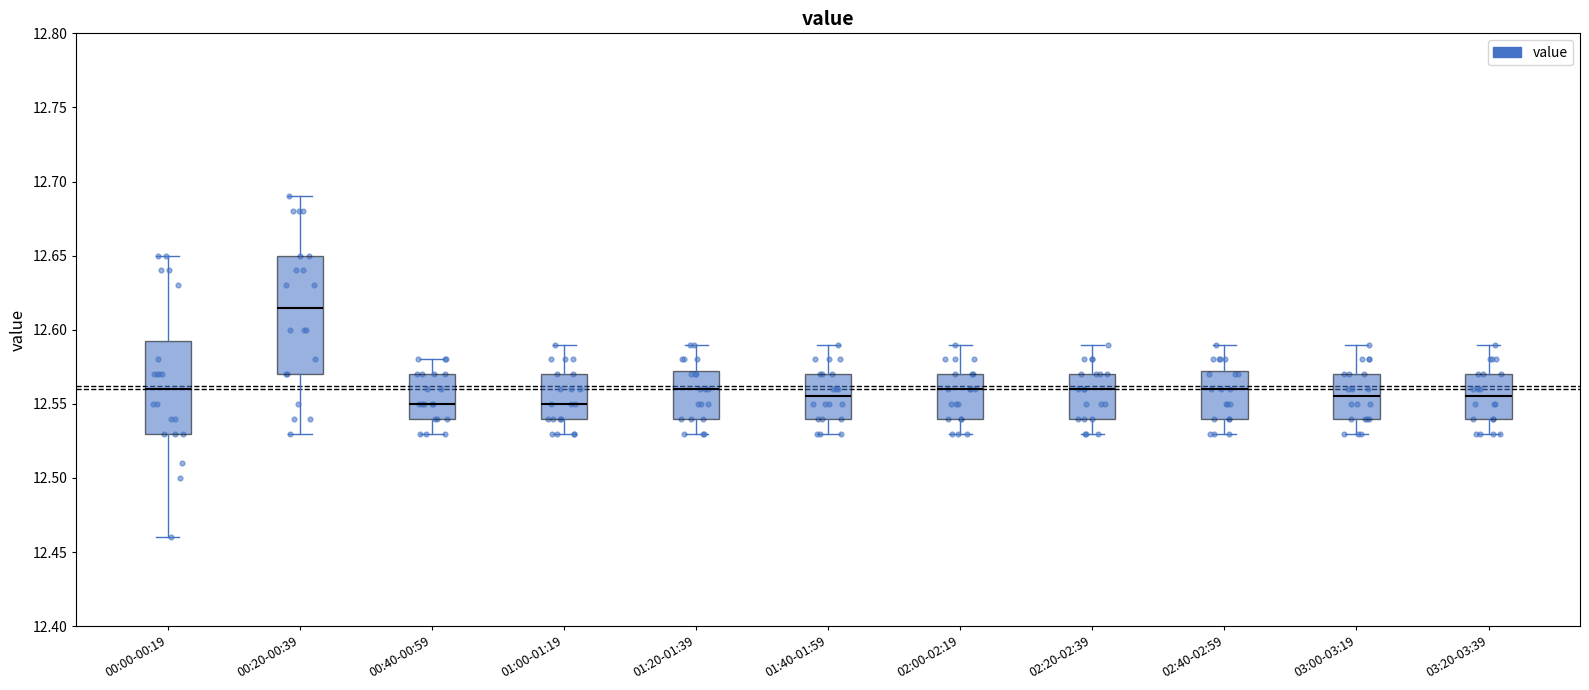

Reading left to right, transcribe this box plot: for each box, give where its median line is, the range the box spans, and where its two whiskers end, as read against the y-axis. The values are not printed on the chart, so give them approximately, as read against the axis.

00:00-00:19: median 12.560, box 12.530 to 12.595, whiskers 12.460 to 12.650
00:20-00:39: median 12.615, box 12.570 to 12.650, whiskers 12.530 to 12.690
00:40-00:59: median 12.550, box 12.540 to 12.570, whiskers 12.530 to 12.580
01:00-01:19: median 12.550, box 12.540 to 12.570, whiskers 12.530 to 12.590
01:20-01:39: median 12.560, box 12.540 to 12.575, whiskers 12.530 to 12.590
01:40-01:59: median 12.555, box 12.540 to 12.570, whiskers 12.530 to 12.590
02:00-02:19: median 12.560, box 12.540 to 12.570, whiskers 12.530 to 12.590
02:20-02:39: median 12.560, box 12.540 to 12.570, whiskers 12.530 to 12.590
02:40-02:59: median 12.560, box 12.540 to 12.575, whiskers 12.530 to 12.590
03:00-03:19: median 12.555, box 12.540 to 12.570, whiskers 12.530 to 12.590
03:20-03:39: median 12.555, box 12.540 to 12.570, whiskers 12.530 to 12.590